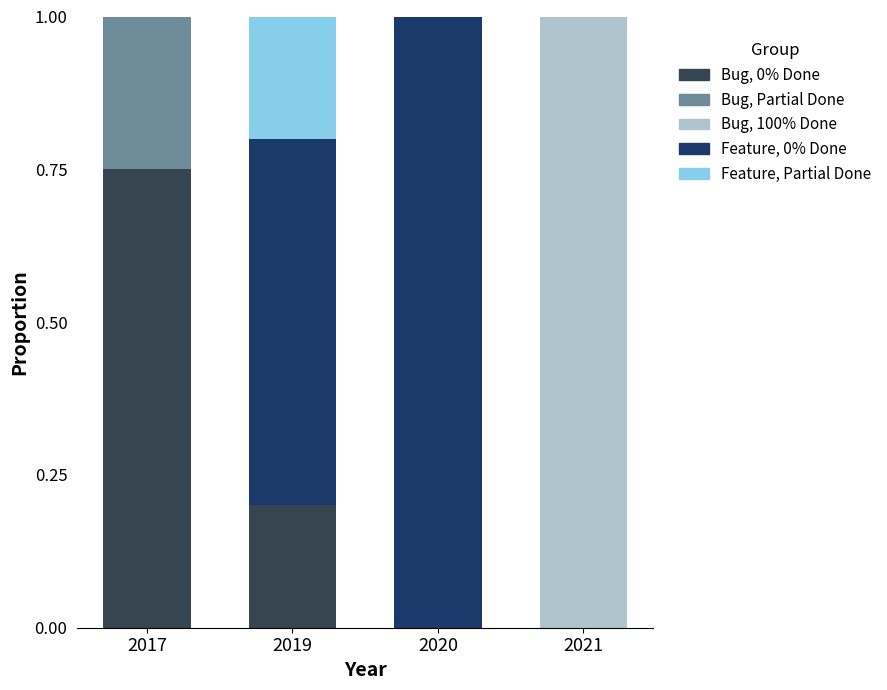

What is the total value across all series at 2020?

1.0